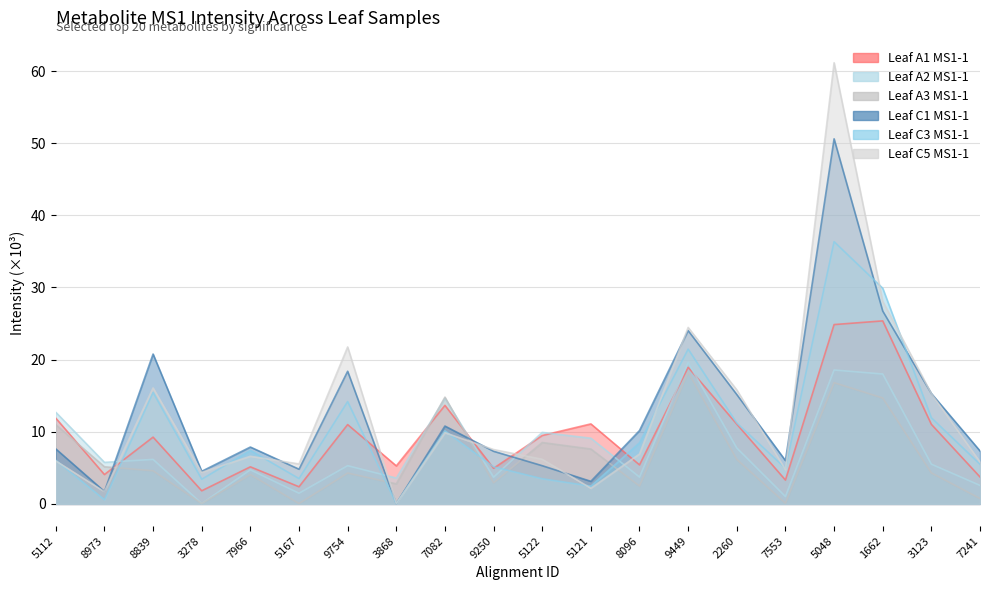

At 3123, list the series in order from largest to smallest.

Leaf C1 MS1-1, Leaf C5 MS1-1, Leaf C3 MS1-1, Leaf A1 MS1-1, Leaf A2 MS1-1, Leaf A3 MS1-1